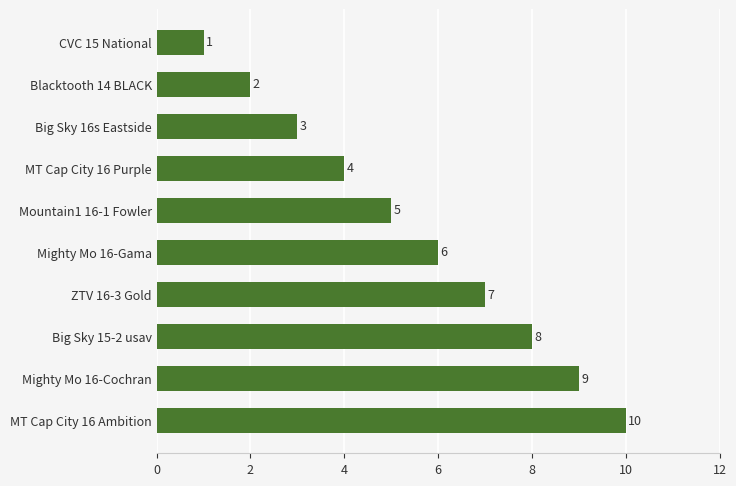

How many data points are less than 6?

5